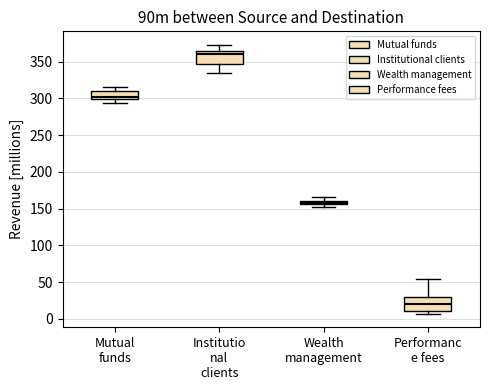

Which box's median line is the highest?

Institutio nal clients